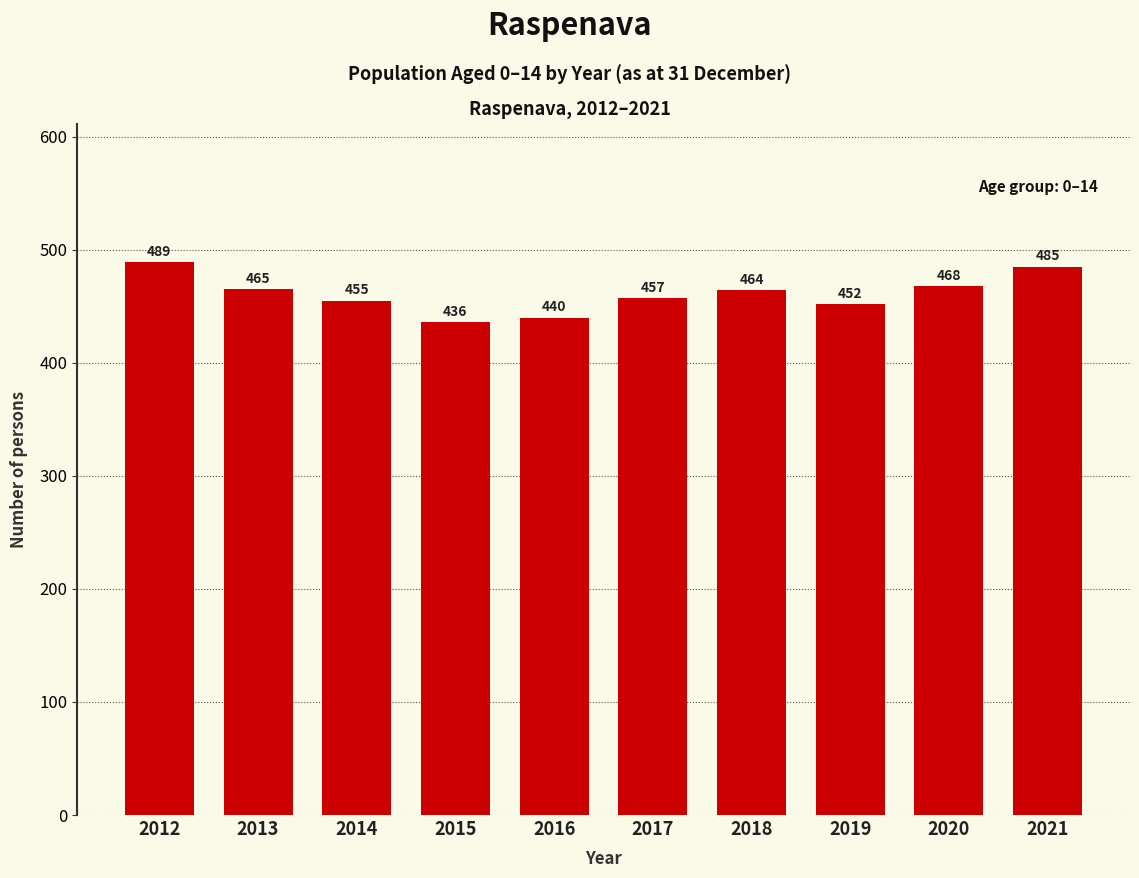

What is the value of the 9th bar from the left?

468